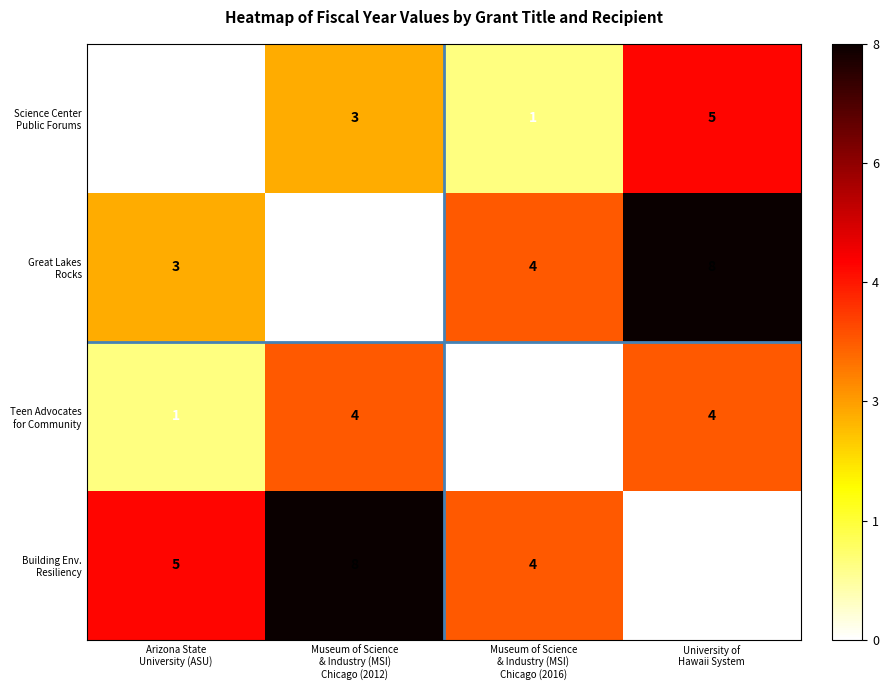

At how many categories does at least one series exceed 3?

4